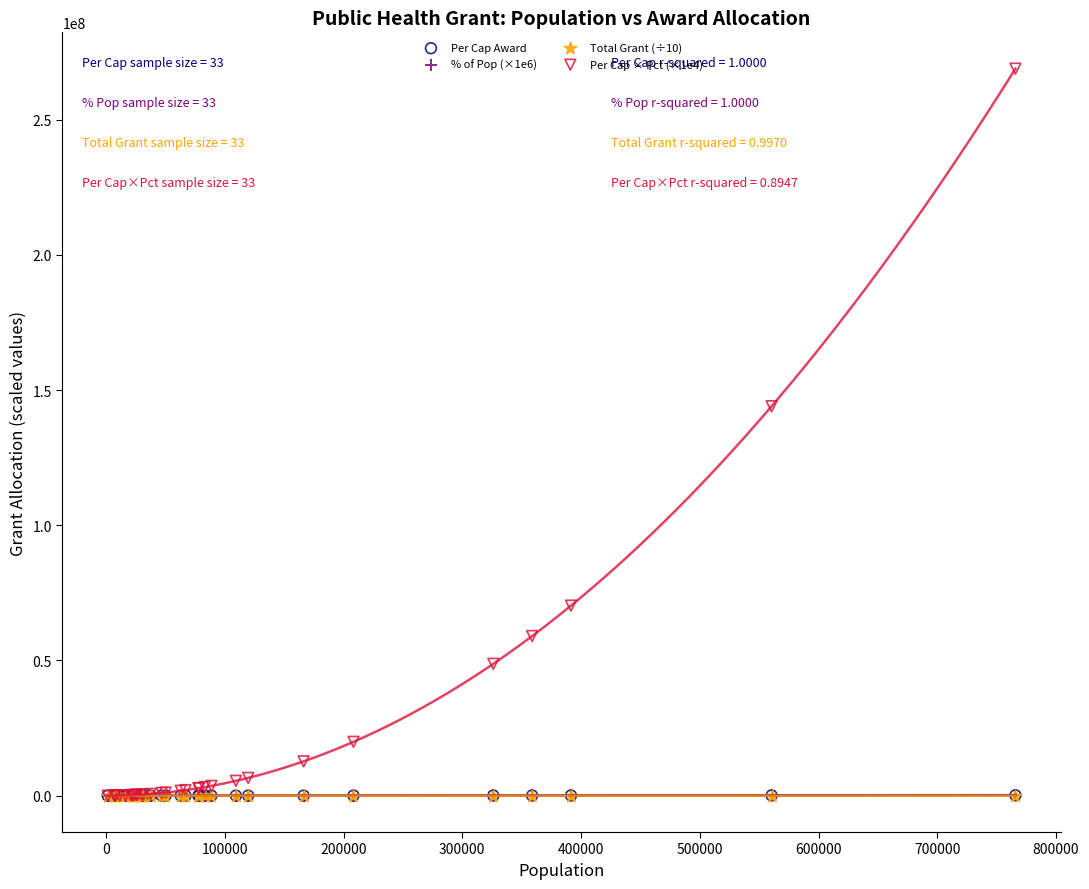

Which series contains the highest Y value?

Per Cap × Pct (×1e4)